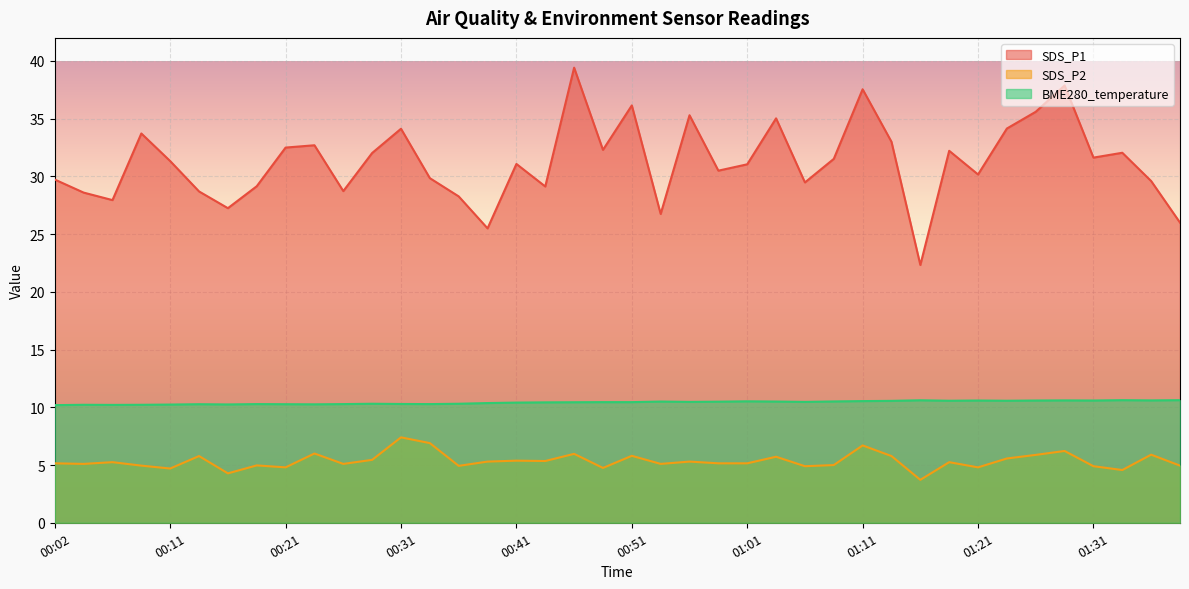

What is the sum of the SDS_P1 values at 00:16 and 01:16?

49.6